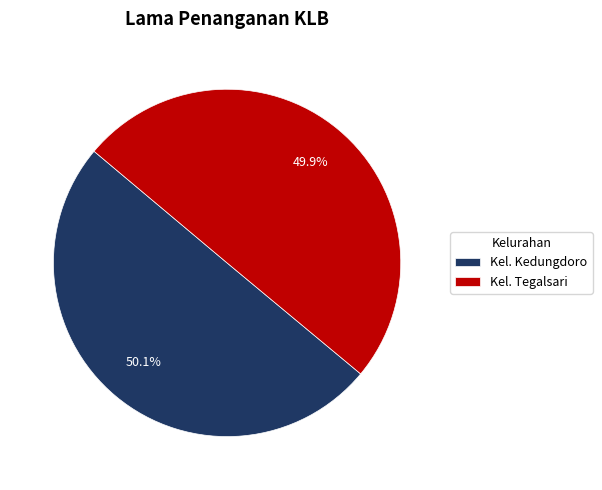

To the nearest percent, what percentage of the pie is Kel. Kedungdoro?

50%